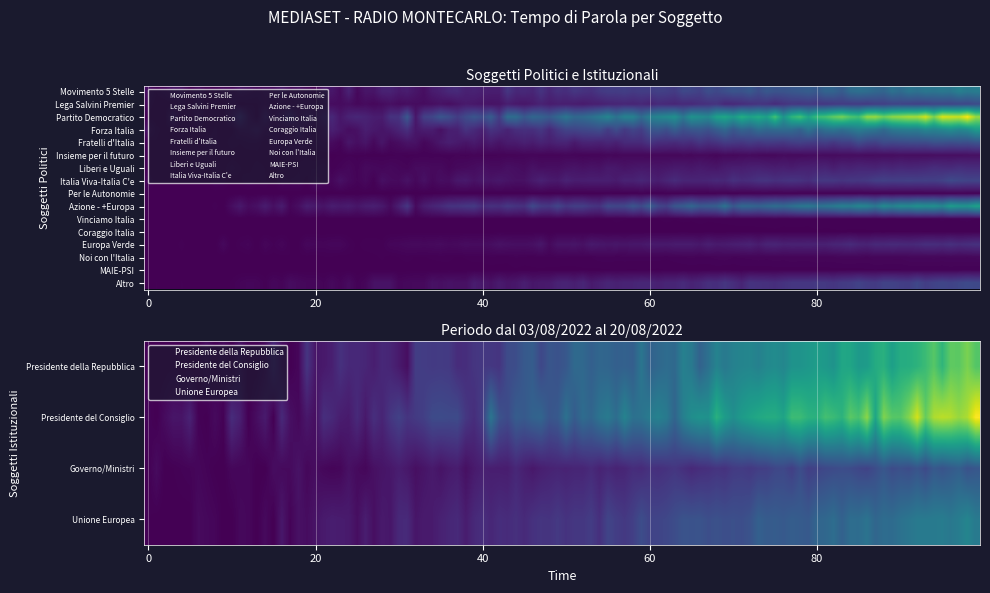

What is the smallest value displayed?

0.1